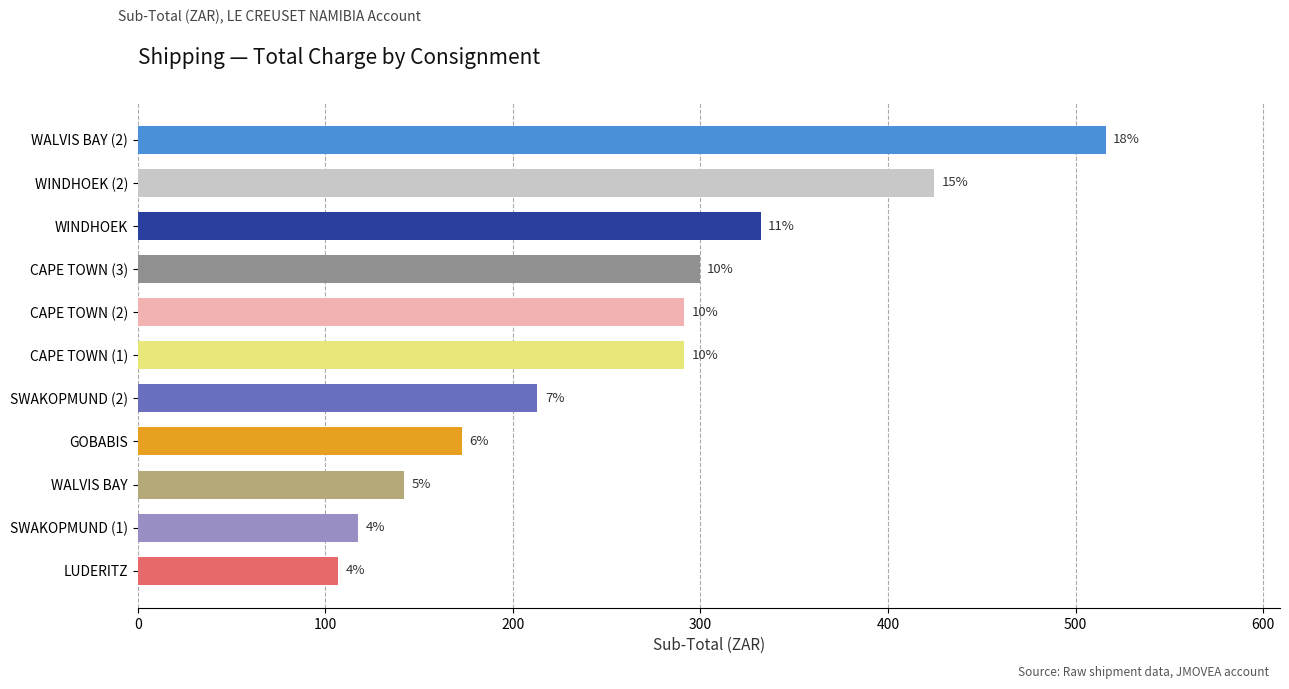

What is the minimum value shown in the chart?

106.8